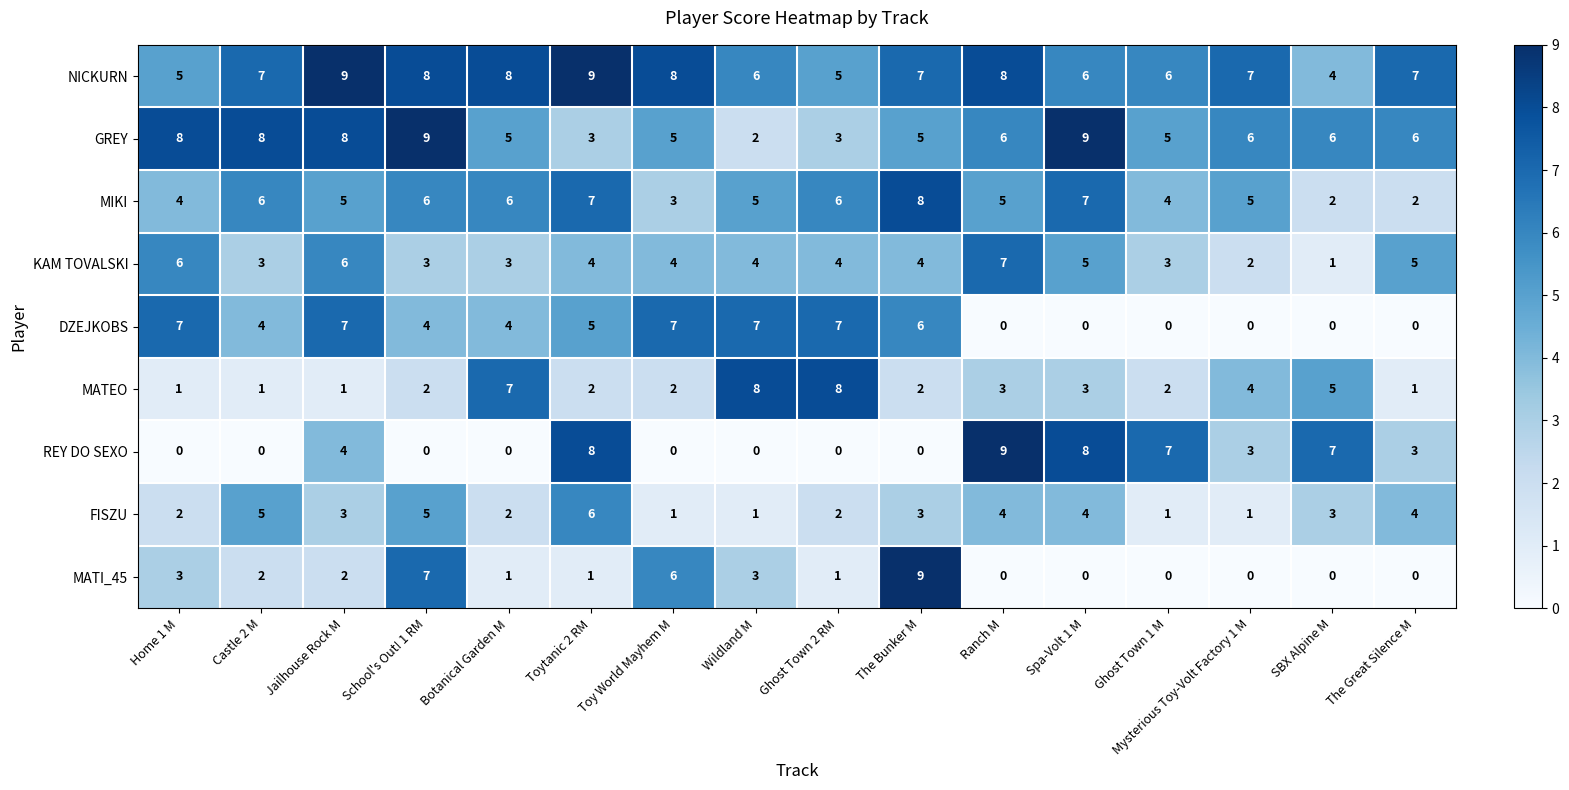

Which series changed the most between Toy World Mayhem M and The Great Silence M?

DZEJKOBS